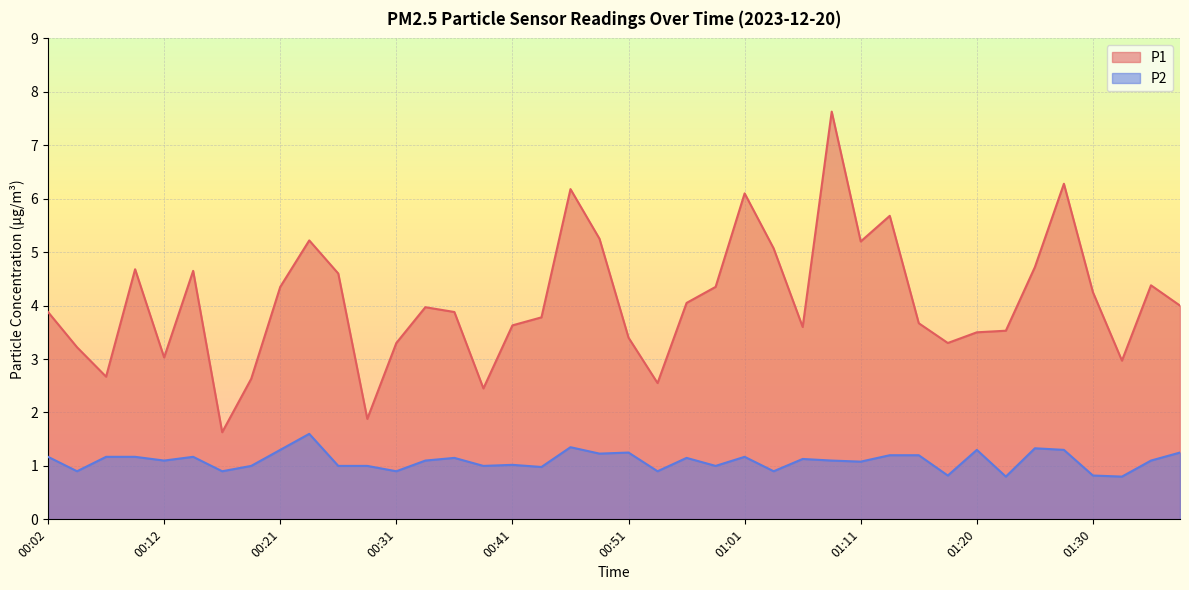

The value of P2 at 01:30 is 0.8. True or false?

True